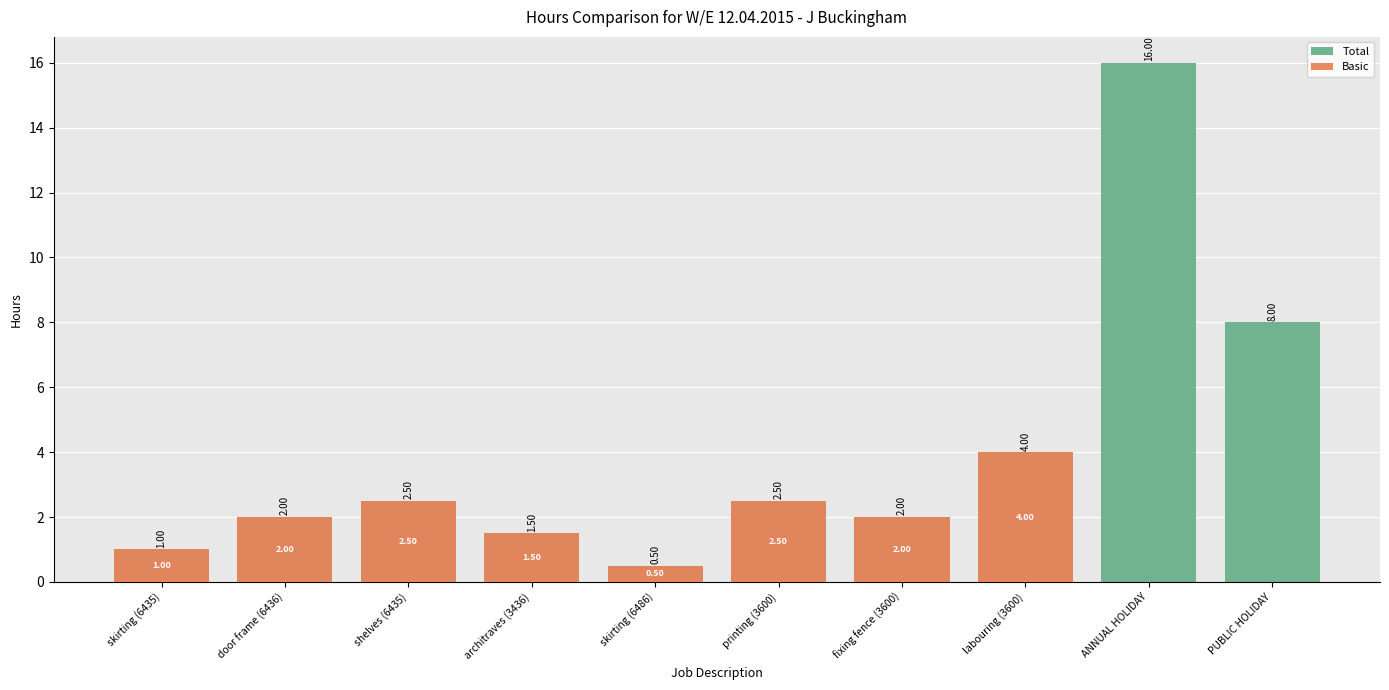

Is the value of Basic at shelves (6435) greater than the value of Total at ANNUAL HOLIDAY?

No